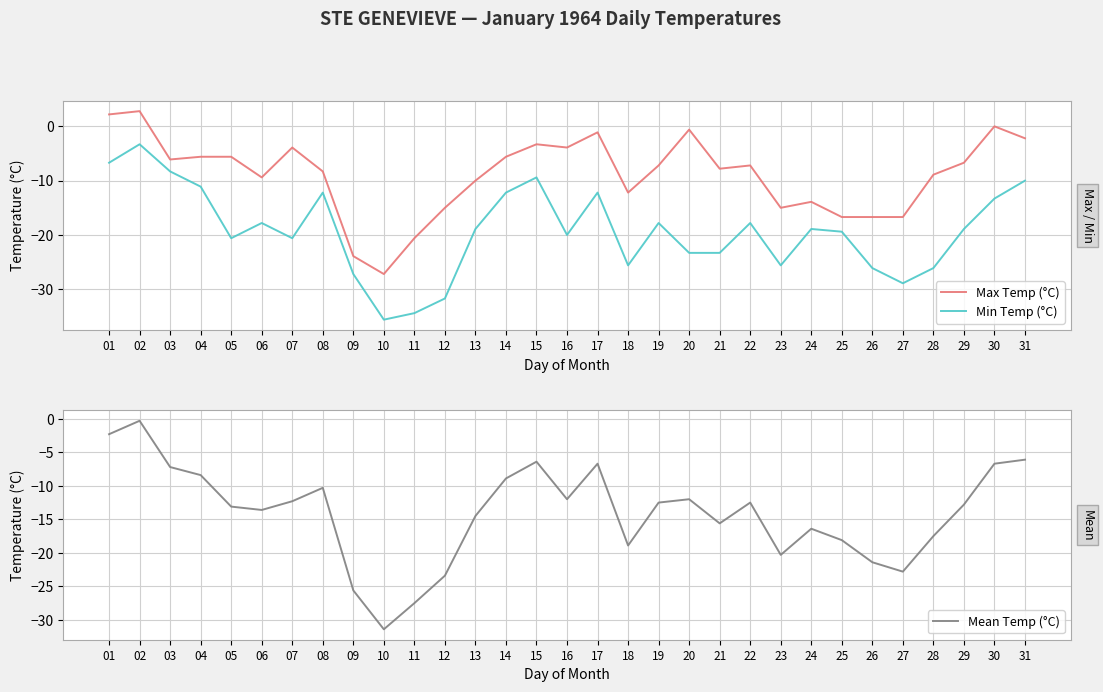

In Mean Temp (°C), how many points are lower than both neighbors (excluding endpoints)?

7